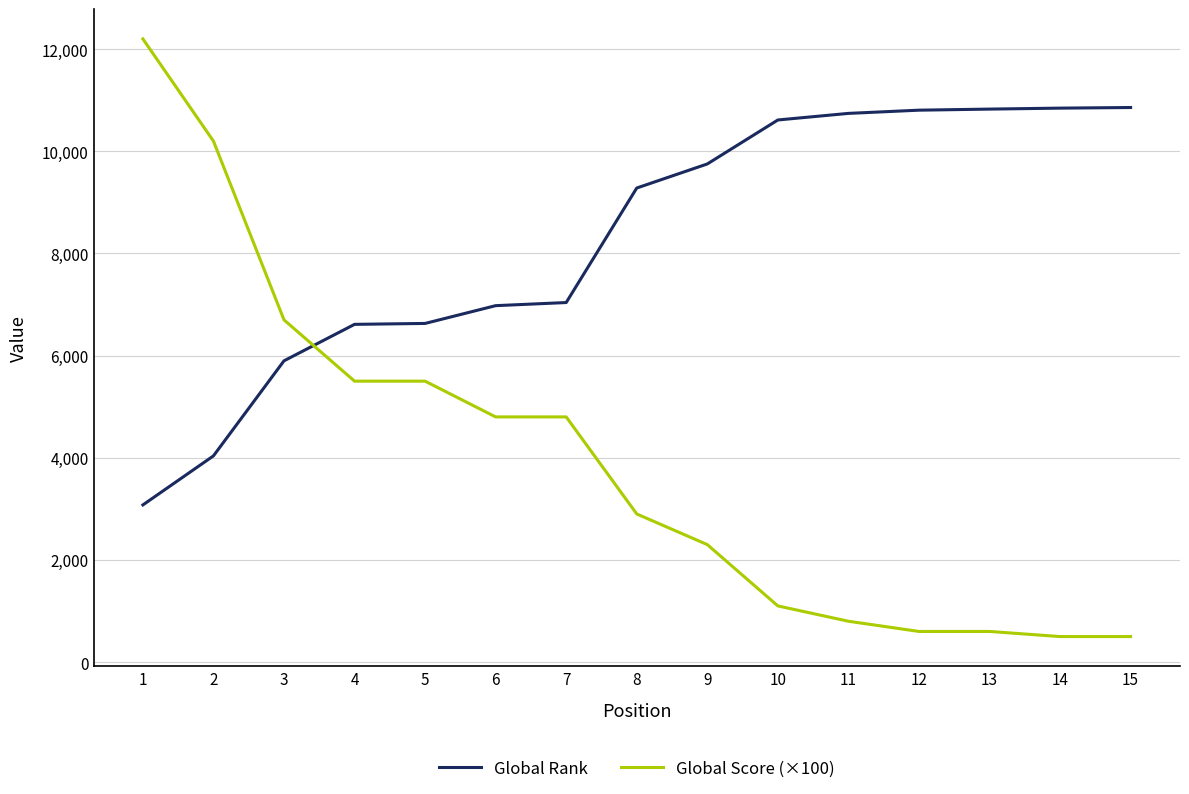

What is the smallest value displayed?

500